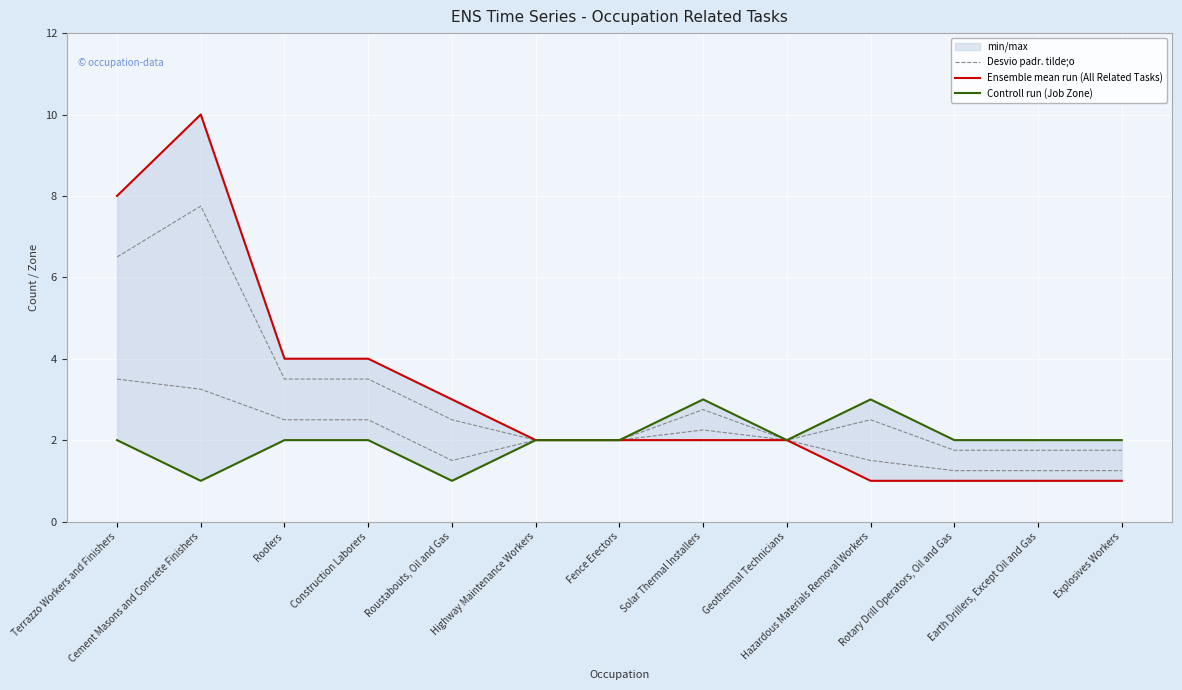

What is the difference between the maximum and minimum values in the Ensemble mean run (All Related Tasks) series?

9.0